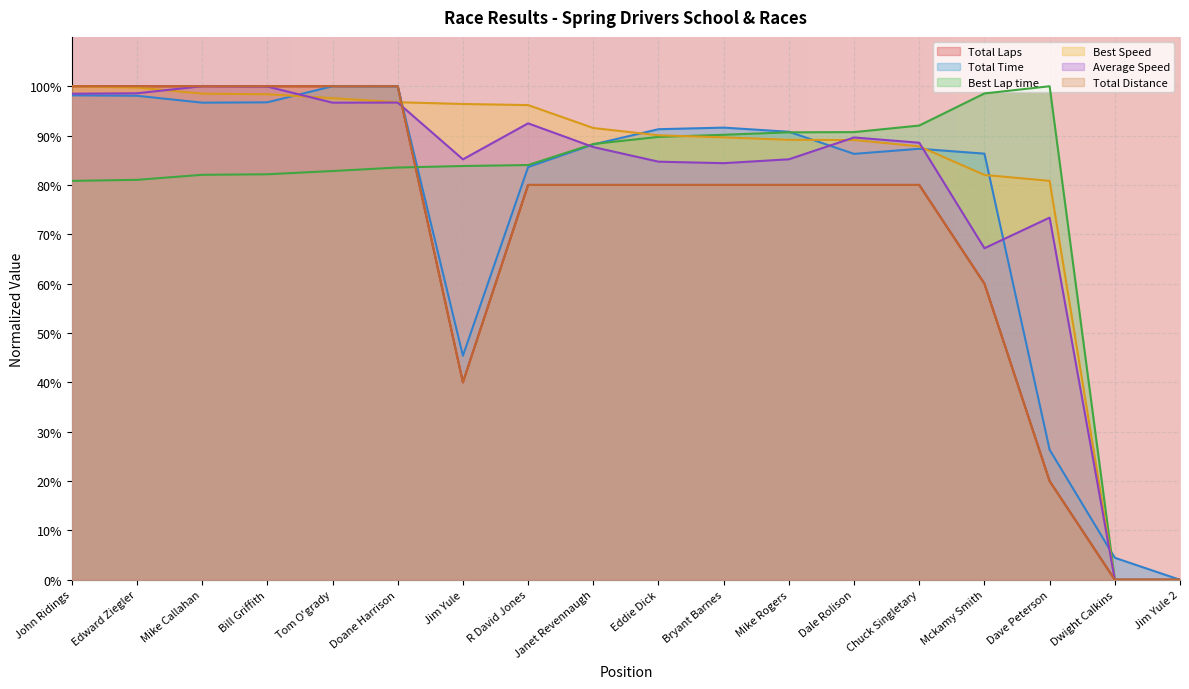

At Bryant Barnes, list the series in order from largest to smallest.

Total Time, Best Lap time, Best Speed, Average Speed, Total Laps, Total Distance